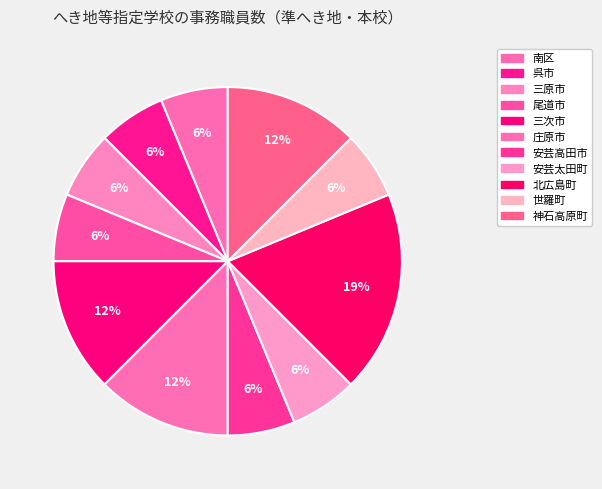

Count the number of slices in the pie.

11